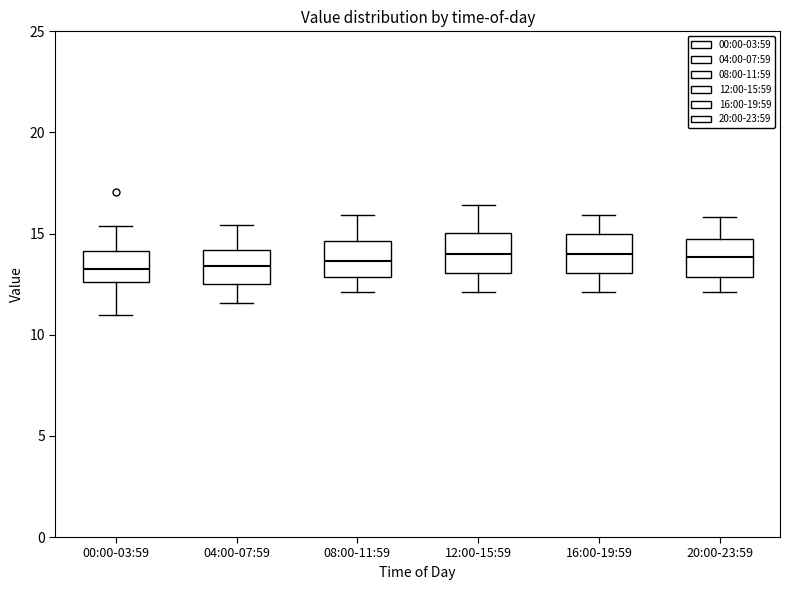

Reading left to right, transcribe this box plot: for each box, give where its median line is, the range the box spans, and where its two whiskers end, as read against the y-axis. The values are not printed on the chart, so give them approximately, as read against the axis.

00:00-03:59: median 13.5, box 12.5 to 14.0, whiskers 11.0 to 15.5
04:00-07:59: median 13.5, box 12.5 to 14.0, whiskers 11.5 to 15.5
08:00-11:59: median 13.5, box 13.0 to 14.5, whiskers 12.0 to 16.0
12:00-15:59: median 14.0, box 13.0 to 15.0, whiskers 12.0 to 16.5
16:00-19:59: median 14.0, box 13.0 to 15.0, whiskers 12.0 to 16.0
20:00-23:59: median 14.0, box 13.0 to 14.5, whiskers 12.0 to 16.0